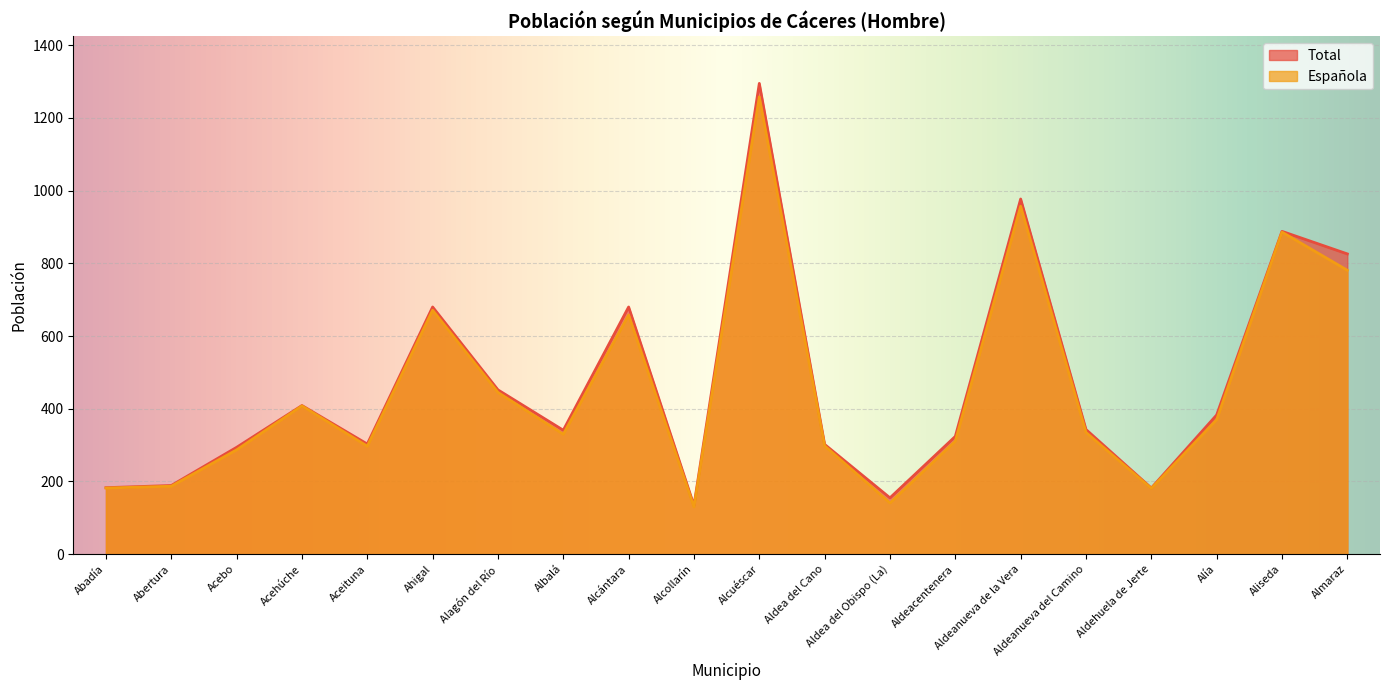

Where does the Española series first go above 335?

Acehúche